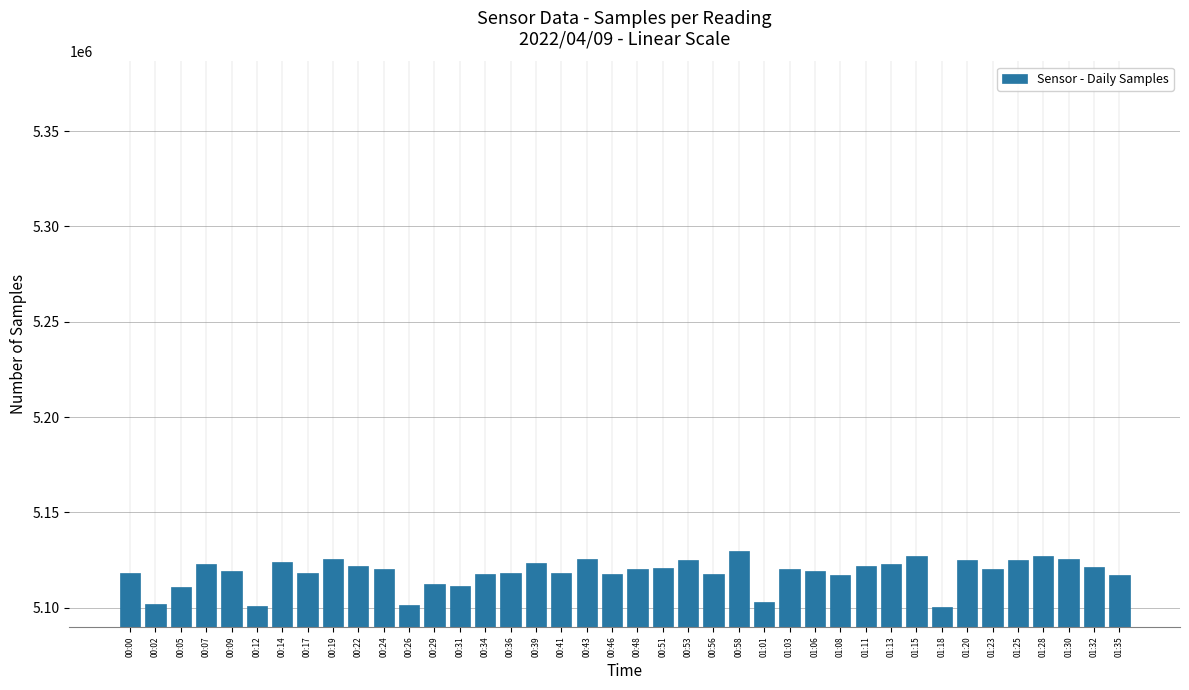

What is the label of the 17th bar from the left?

00:39